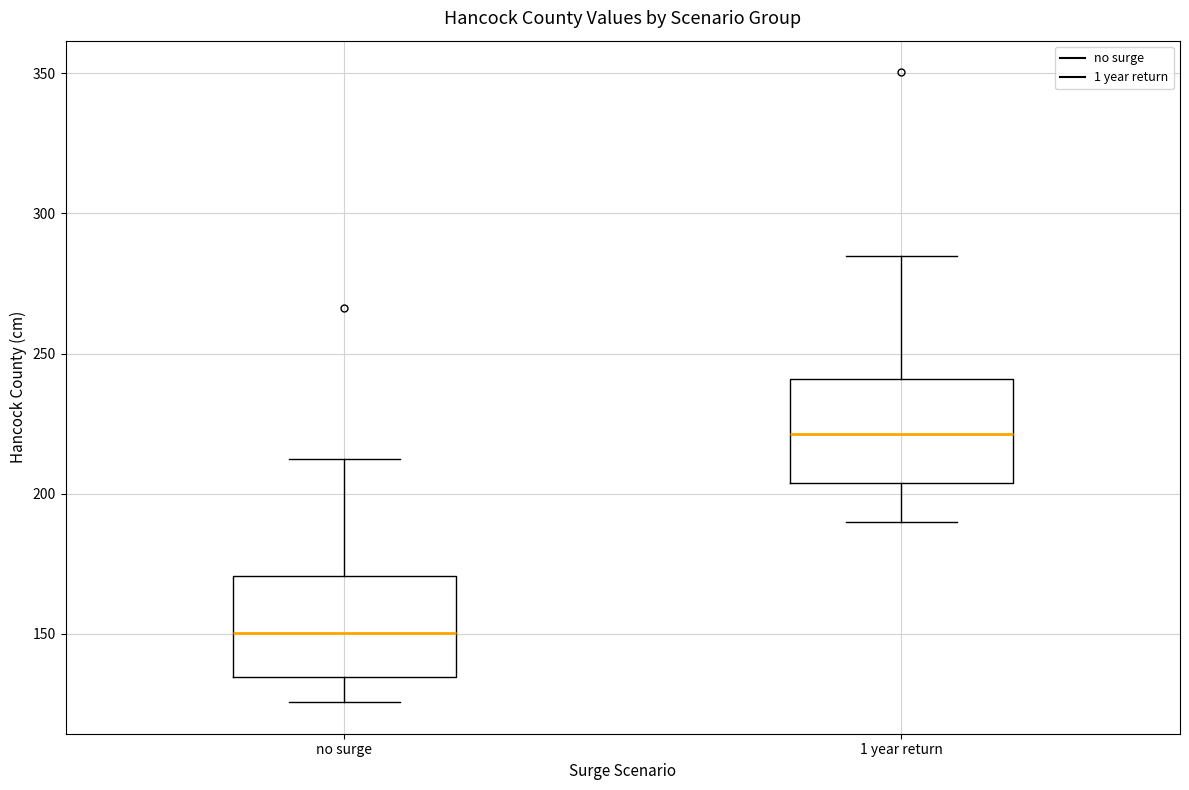

Reading left to right, transcribe this box plot: for each box, give where its median line is, the range the box spans, and where its two whiskers end, as read against the y-axis. The values are not printed on the chart, so give them approximately, as read against the axis.

no surge: median 150, box 135 to 170, whiskers 125 to 215
1 year return: median 220, box 205 to 240, whiskers 190 to 285